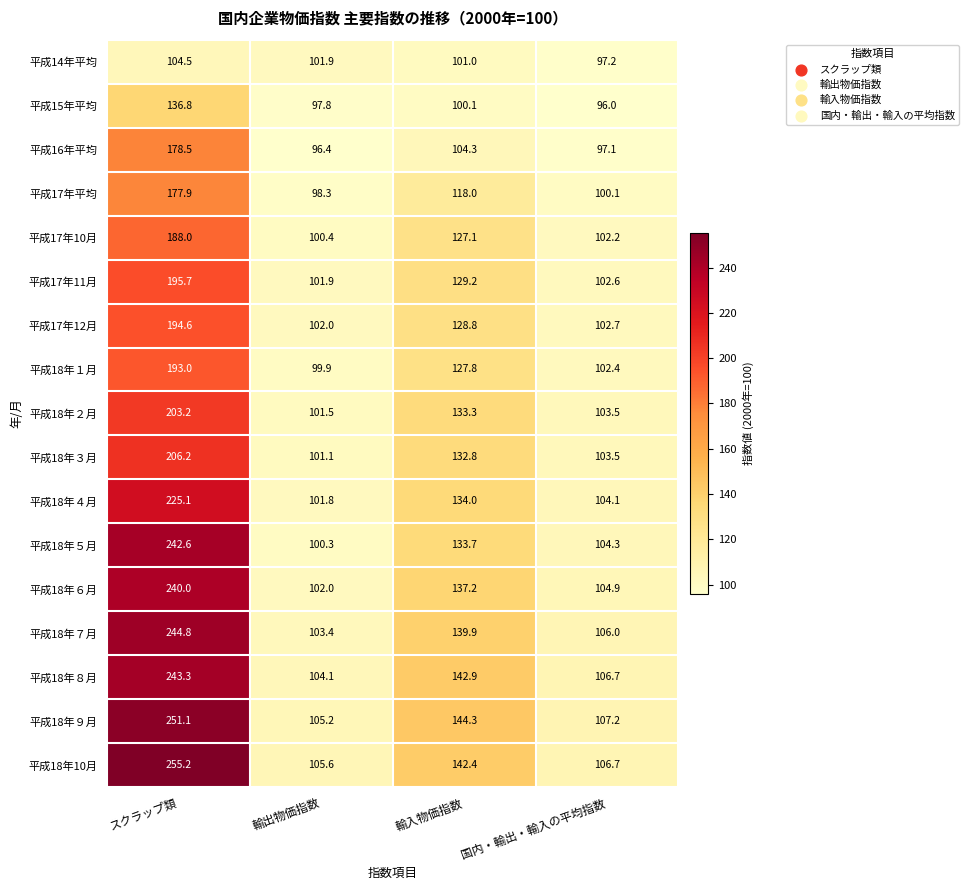

At which category is the sum across all series the highest?

スクラップ類